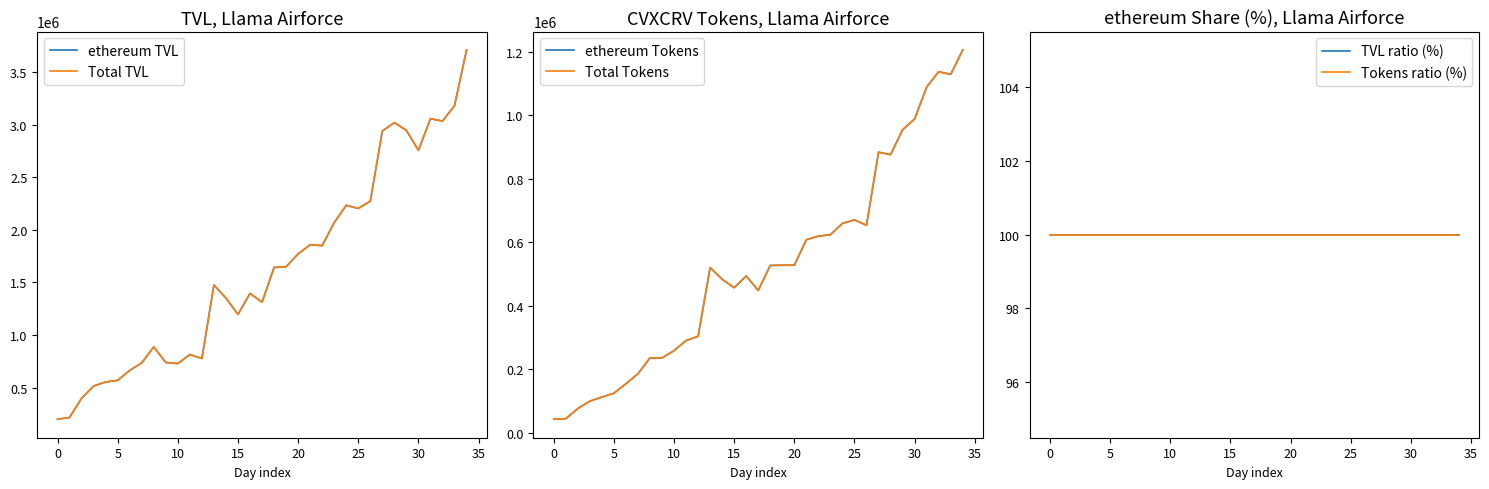

What is the average value of the ethereum Tokens series?

520797.1